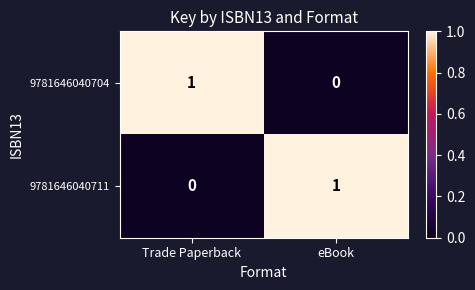

The 9781646040711 series shows 1 at eBook. True or false?

True